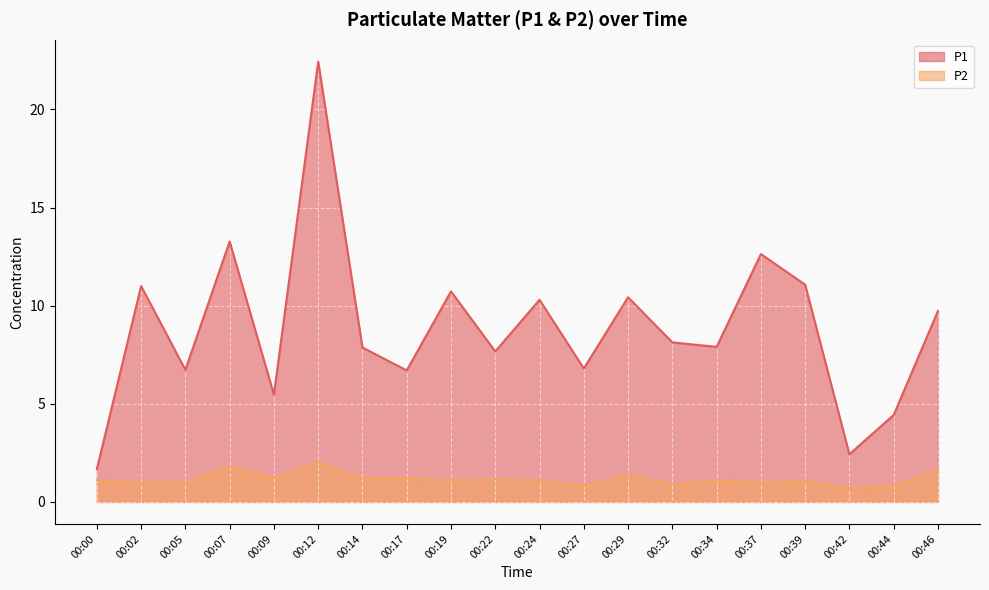

What is the value of the P2 point at the 11th from the left?

1.1